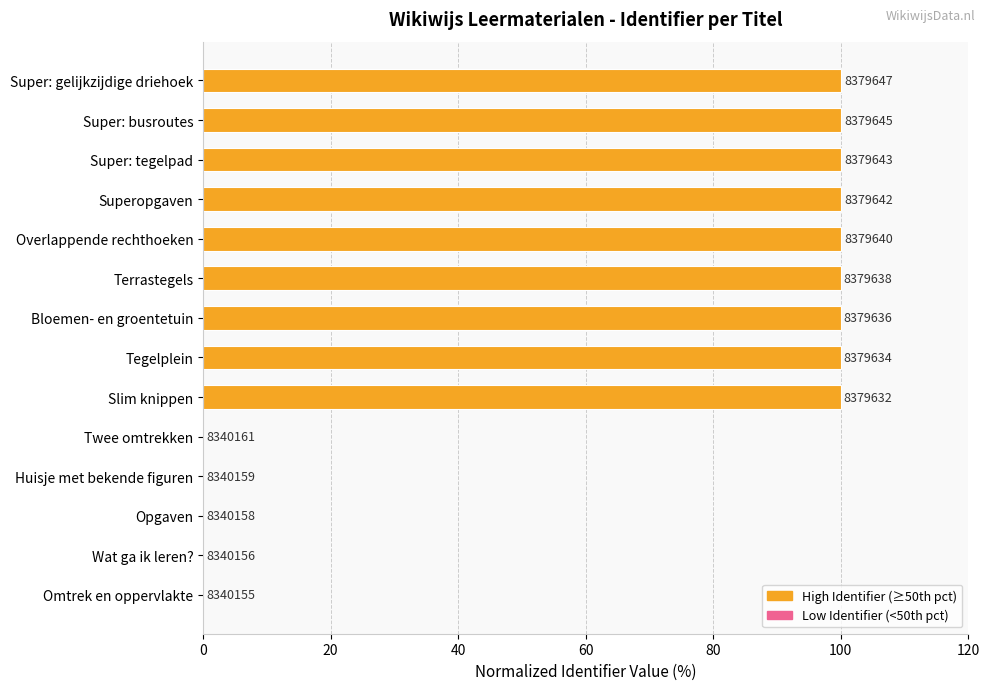

Does the chart contain stacked bars?

No